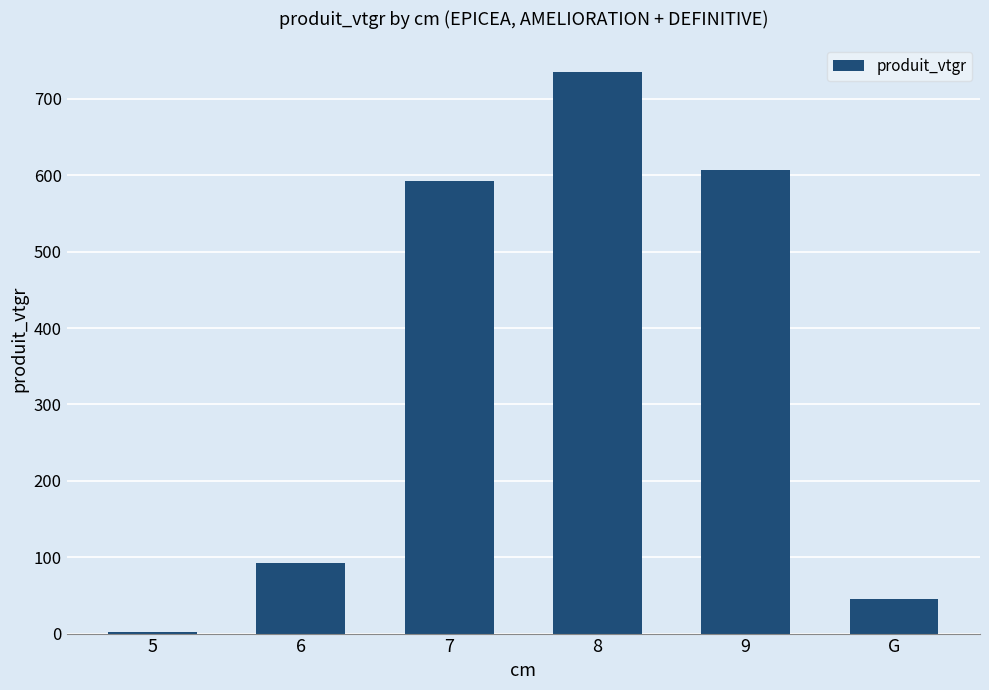

Reading left to right, list all the values displayed in this chart.

5=1.5	6=91.8	7=592.5	8=734.8	9=607.4	G=45.2